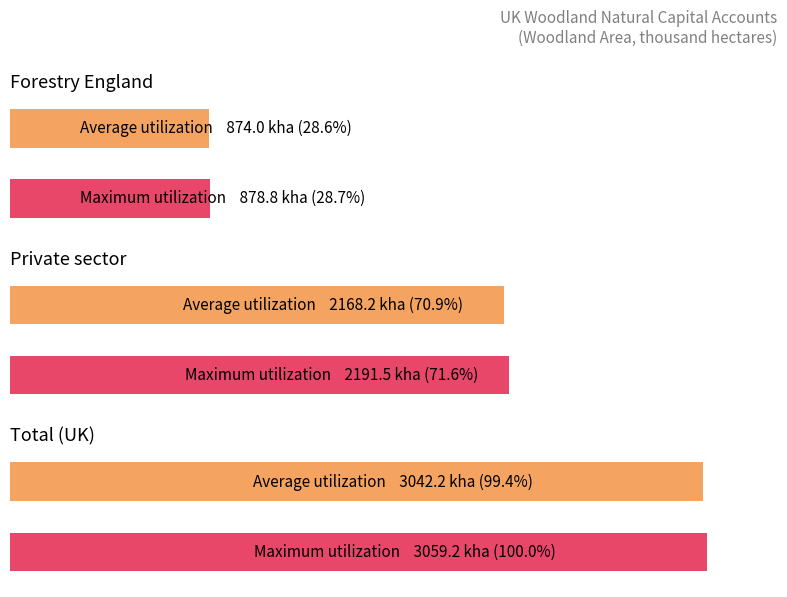

The value of Private sector at 2009 is 499.3. True or false?

False